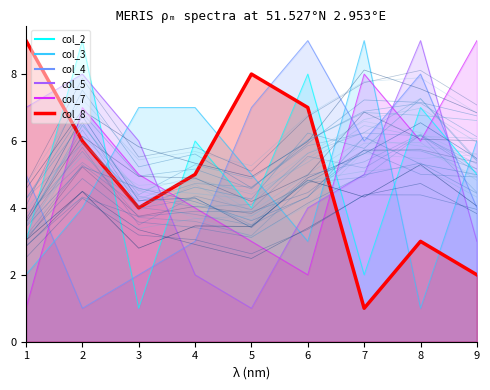

The value at 9 is 3. True or false?

False